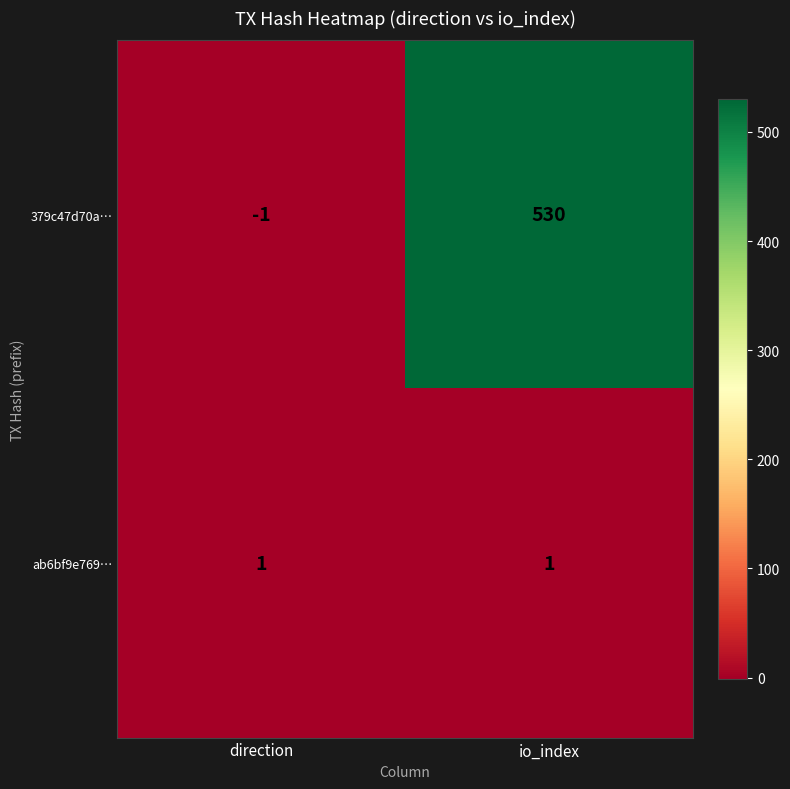

Which series has the widest spread of values?

379c47d70a…